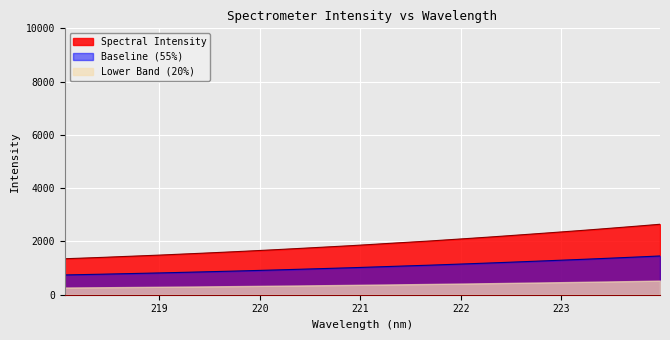

What is the ratio of the value at 220.3533 to the value at 219.0156?

1.2